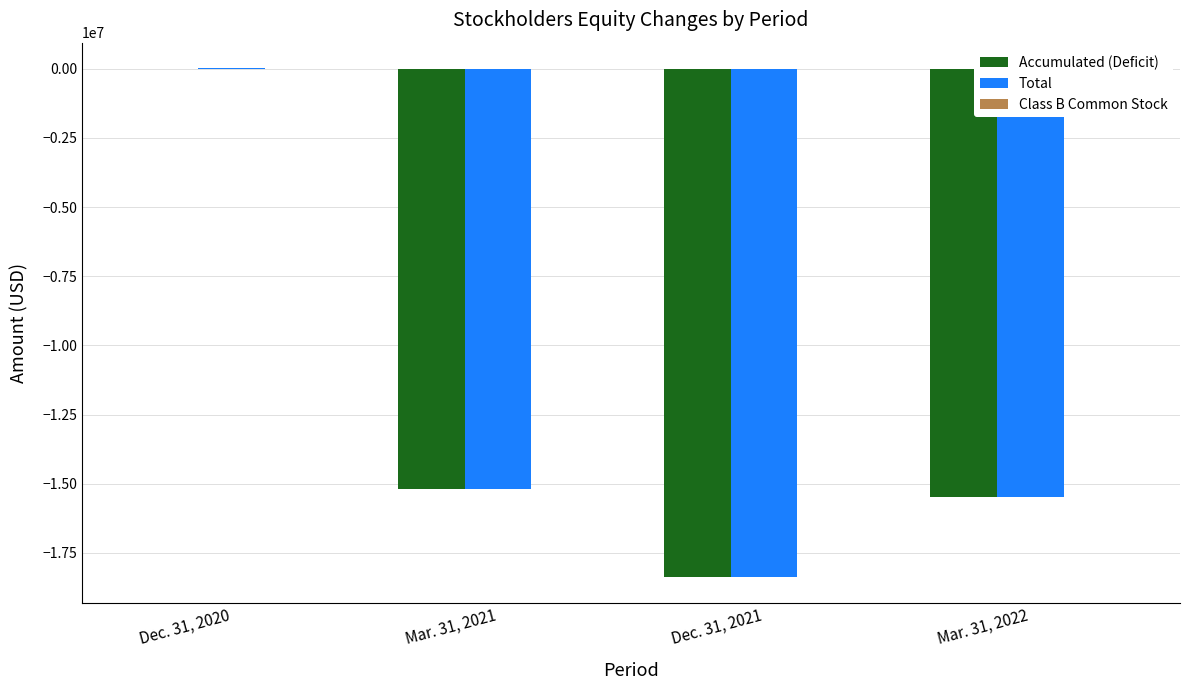

Is the value of Total at Mar. 31, 2022 greater than the value of Accumulated (Deficit) at Dec. 31, 2021?

Yes